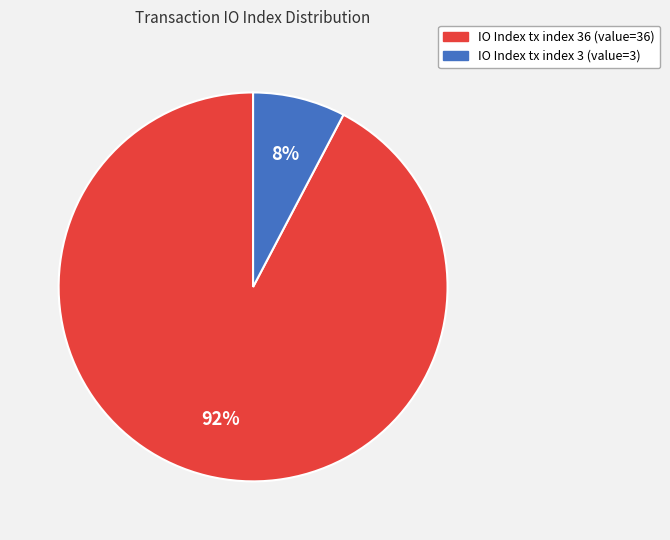

Is there a majority slice in this chart?

Yes